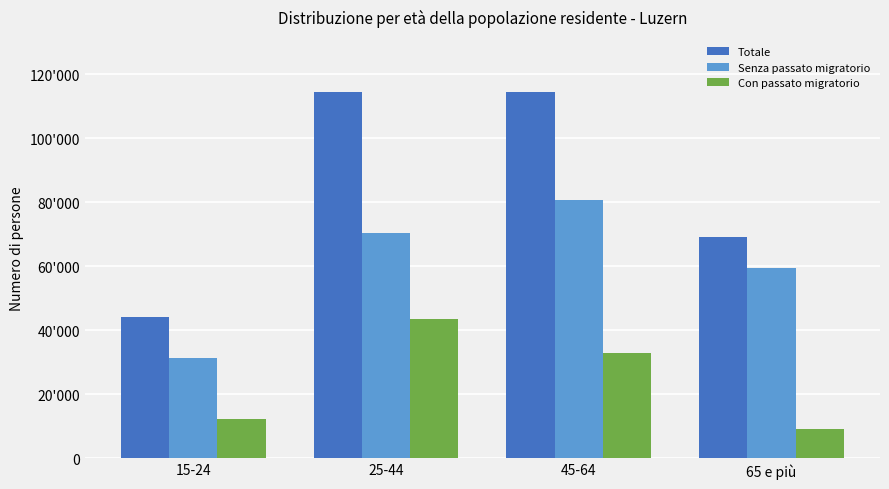

Rank the series at 15-24 from lowest to highest value.

Con passato migratorio, Senza passato migratorio, Totale